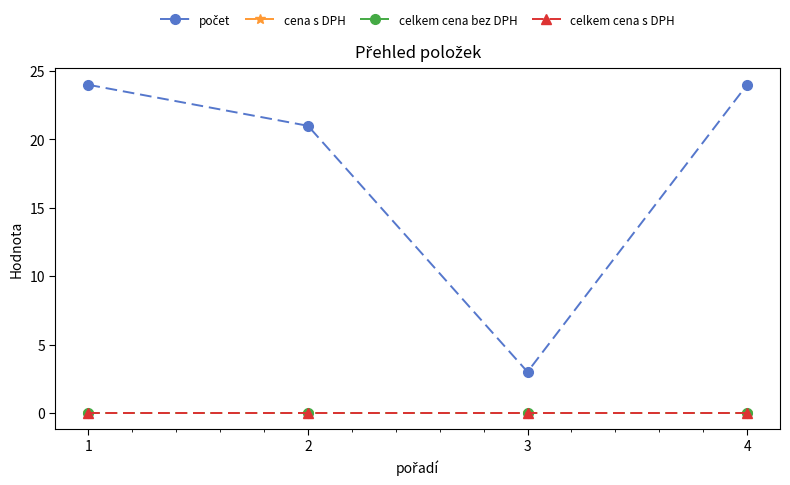

At which category is the sum across all series the highest?

1